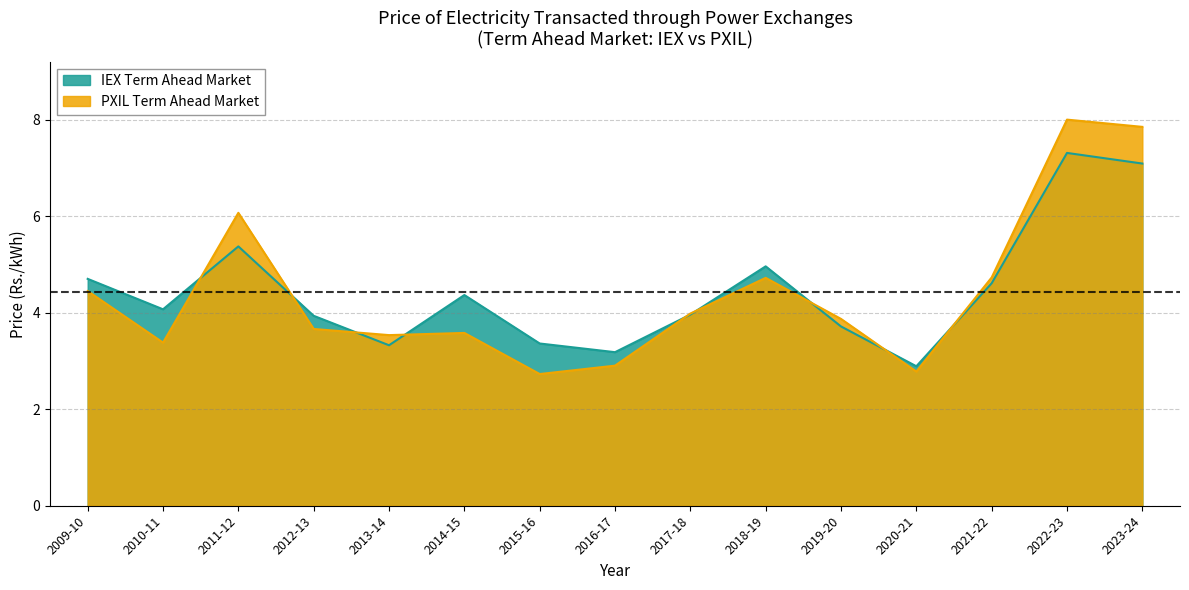

What is the value of the PXIL Term Ahead Market point at the 15th from the left?

7.8